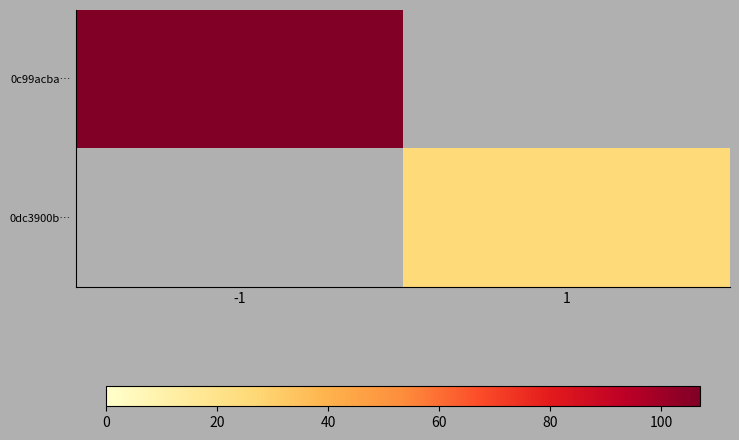

True or false: 0c99acba… has a value of 107.0 at -1.

True